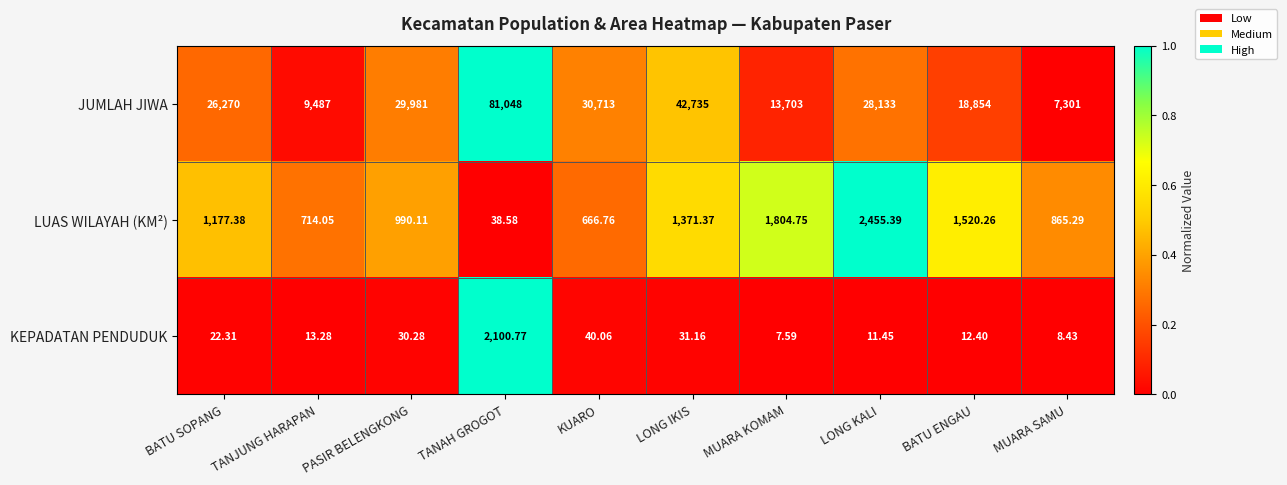

Which series has the largest range (max minus min)?

JUMLAH JIWA